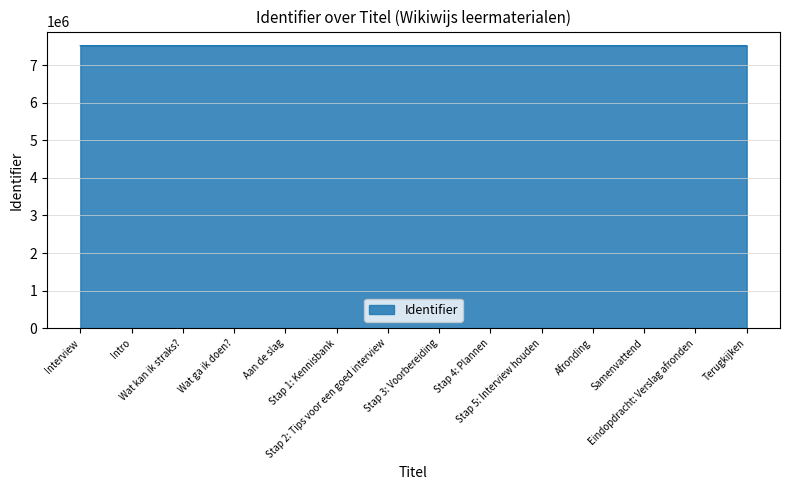

What is the smallest value displayed?

7518793